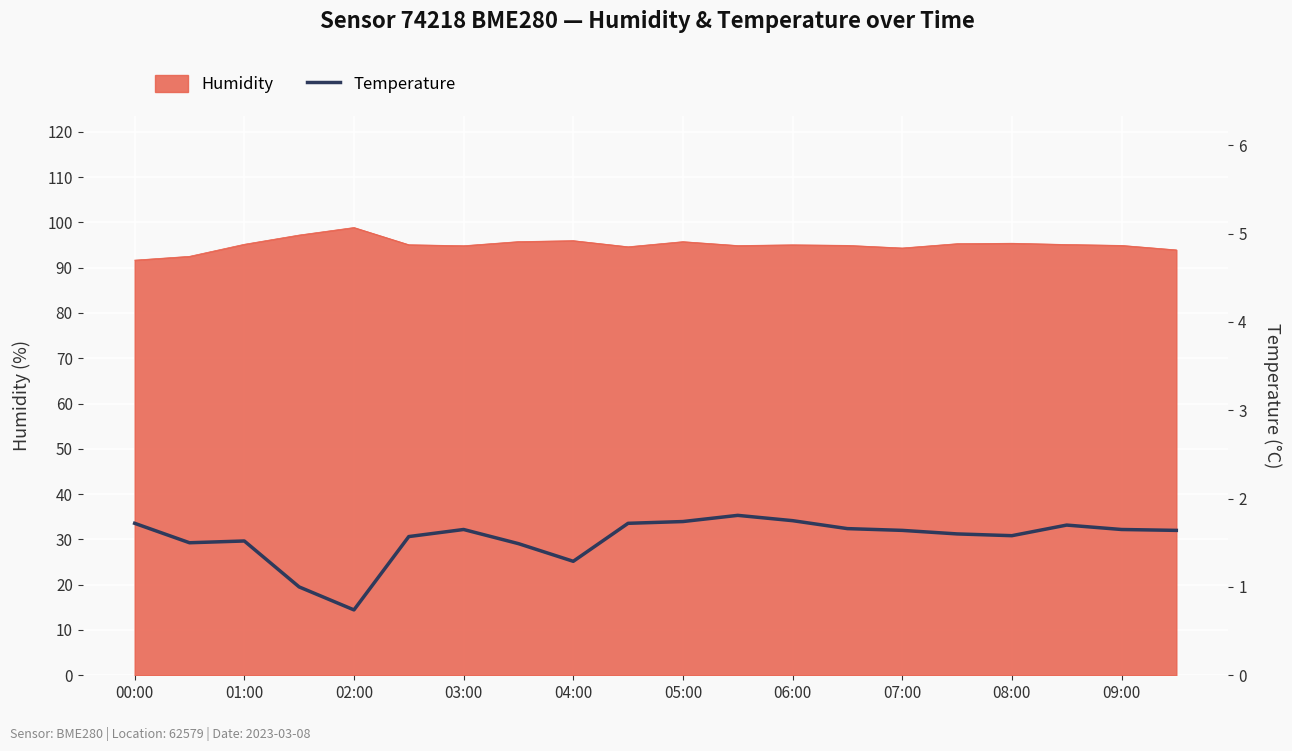

What is the minimum value shown in the chart?

0.7